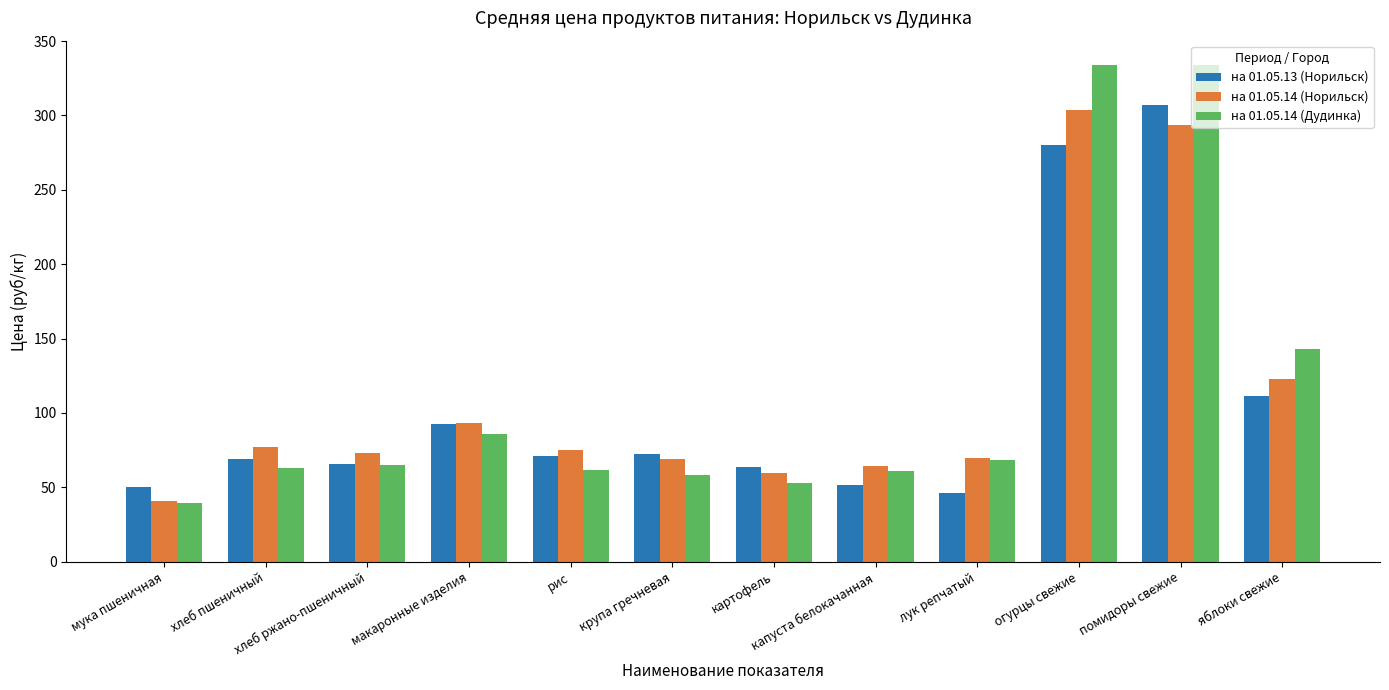

The на 01.05.14 (Норильск) series shows 69.6 at лук репчатый. True or false?

True